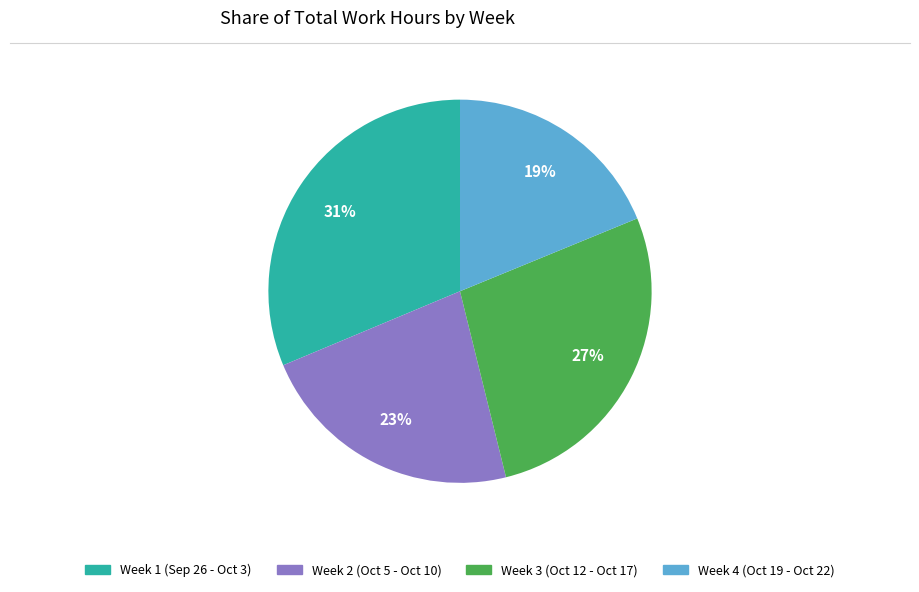

Does any single category account for the majority?

No